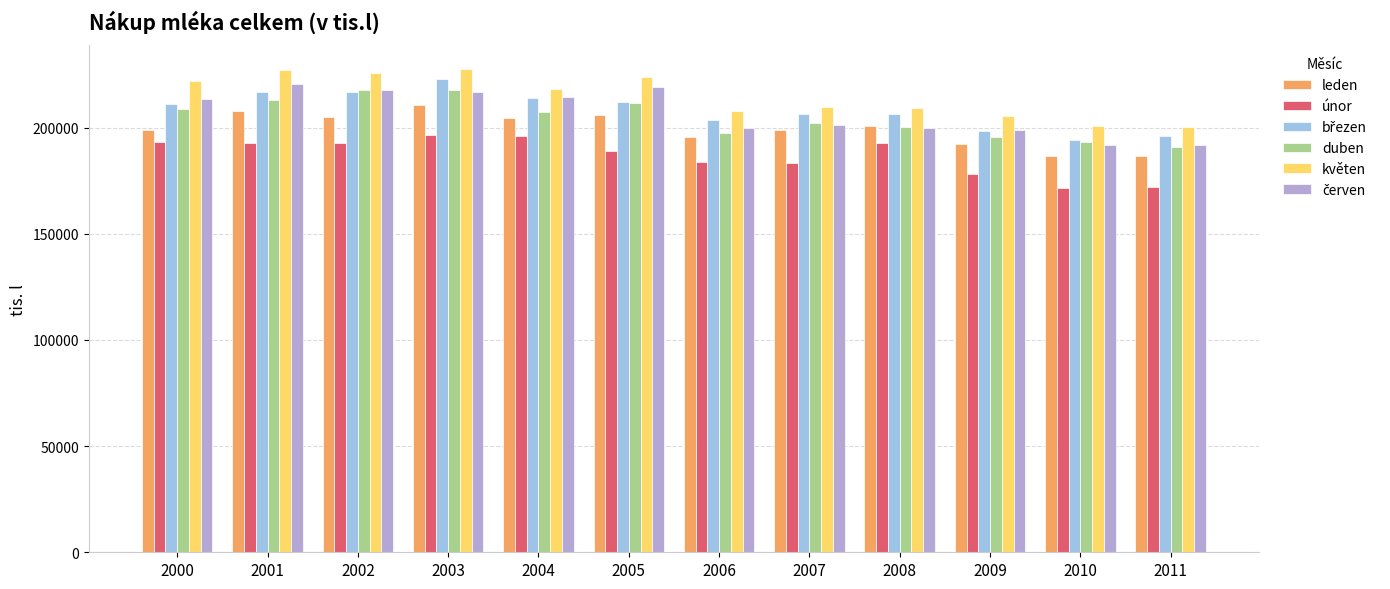

Is it true that leden equals 76059 at 2003?

False